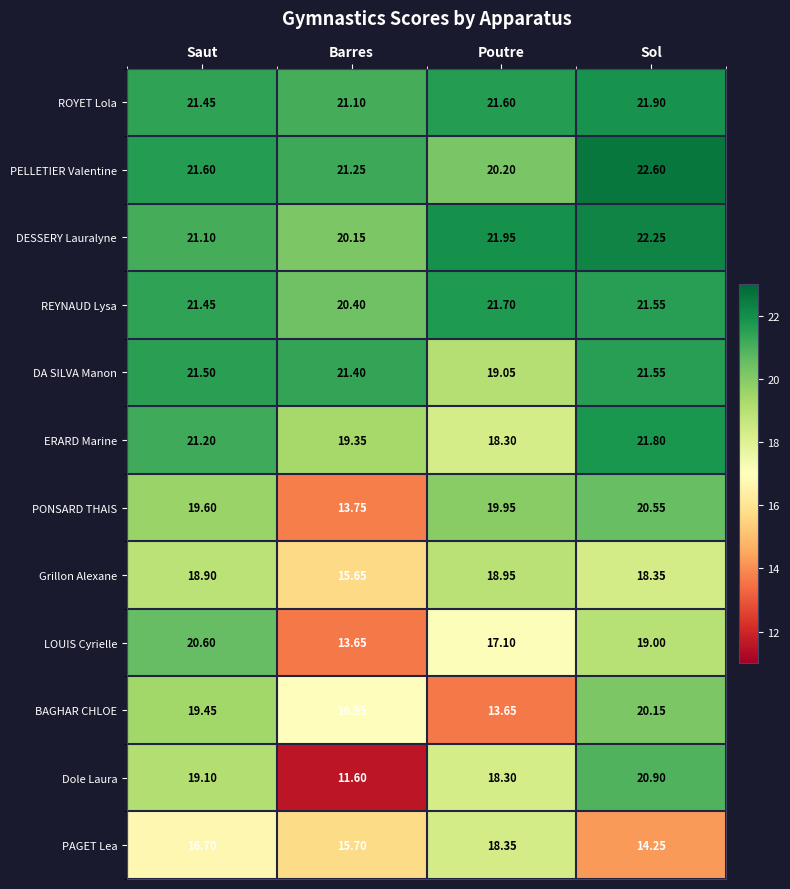

Which series has the widest spread of values?

Dole Laura